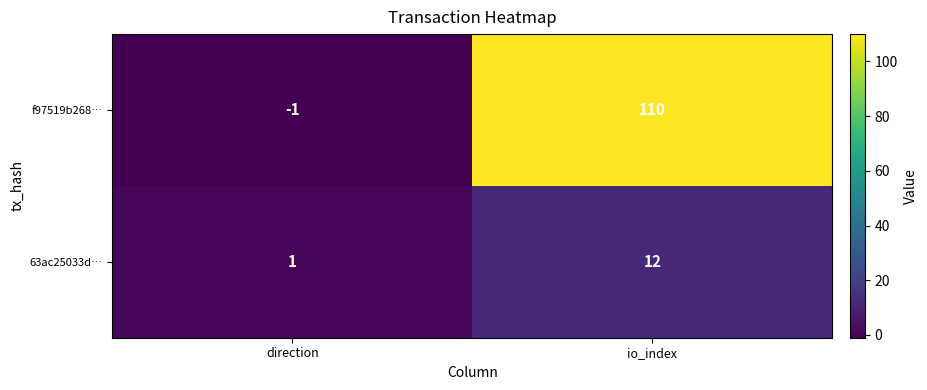

The f97519b268… series shows 110 at io_index. True or false?

True